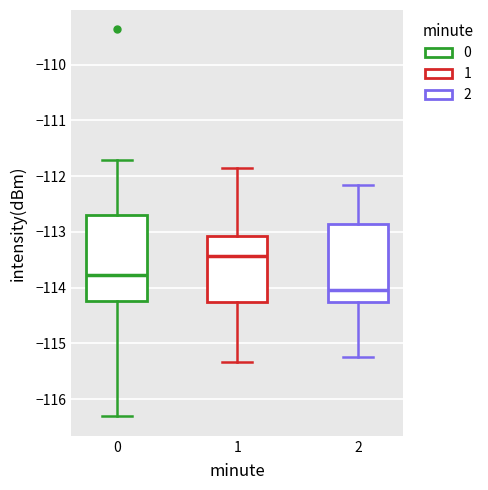

Which box has the lowest median line?

2